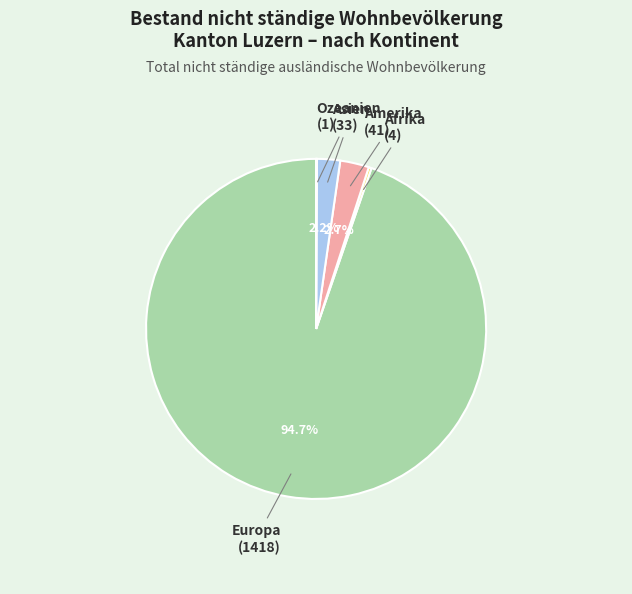

To the nearest percent, what is the average slice percentage?

20%